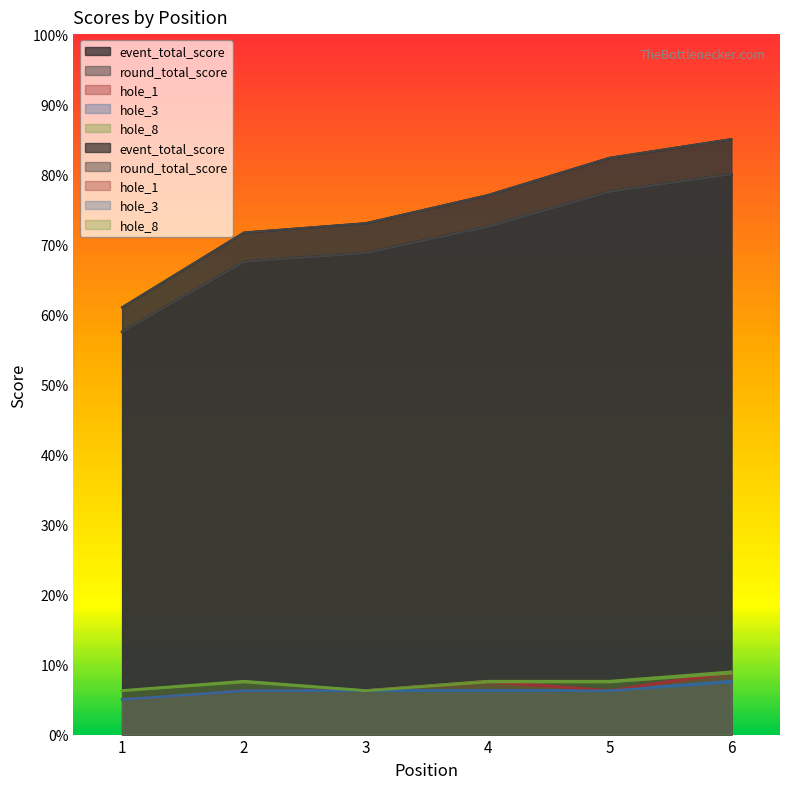

What is the smallest value displayed?

5.0